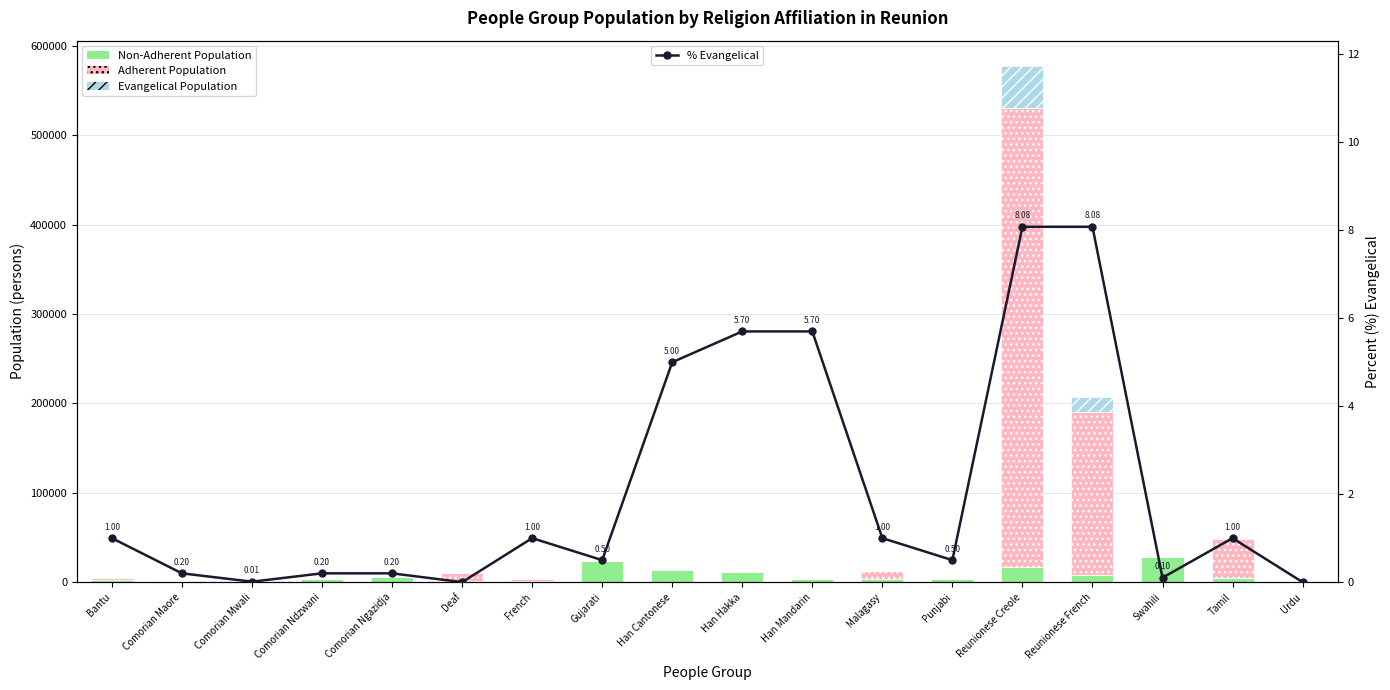

Rank the categories by Non-Adherent Population value from highest to lowest.

Swahili, Gujarati, Reunionese Creole, Han Cantonese, Han Hakka, Reunionese French, Comorian Ngazidja, Tamil, Comorian Ndzwani, Malagasy, Punjabi, Han Mandarin, Bantu, French, Deaf, Urdu, Comorian Mwali, Comorian Maore